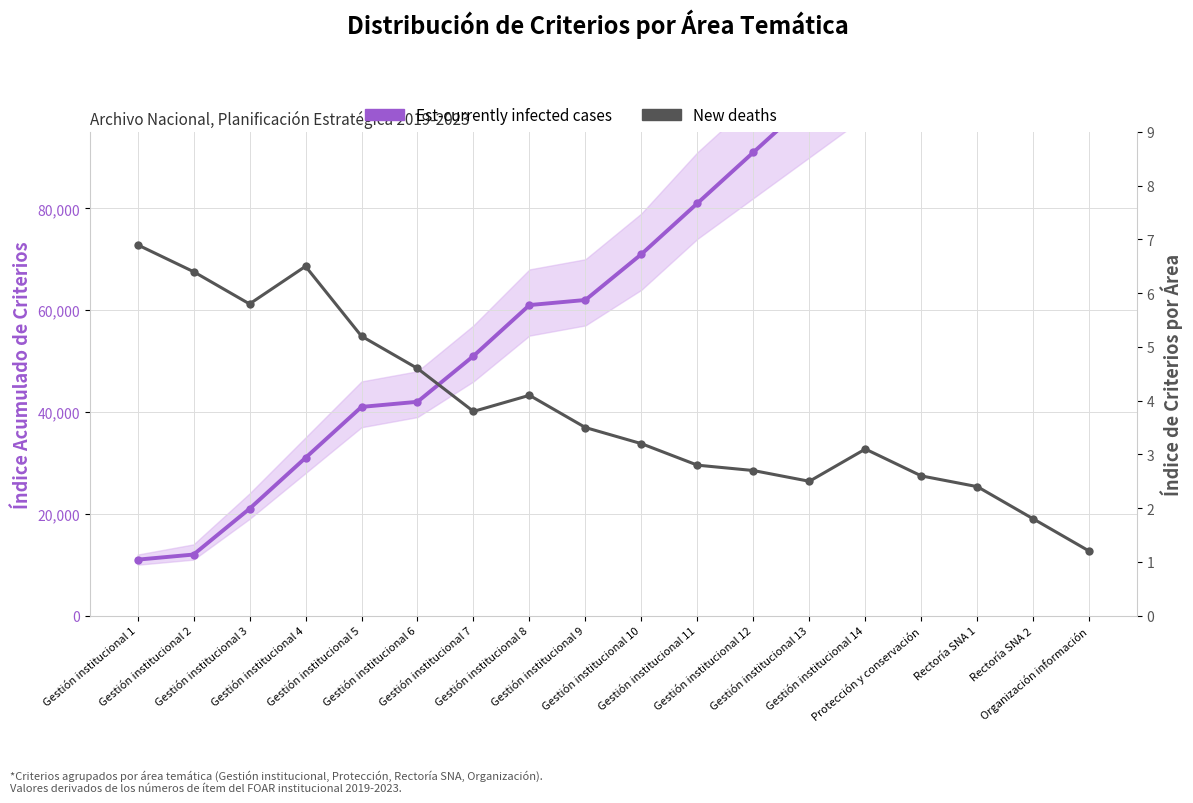

True or false: New deaths and Est-currently infected cases intersect in this chart.

False